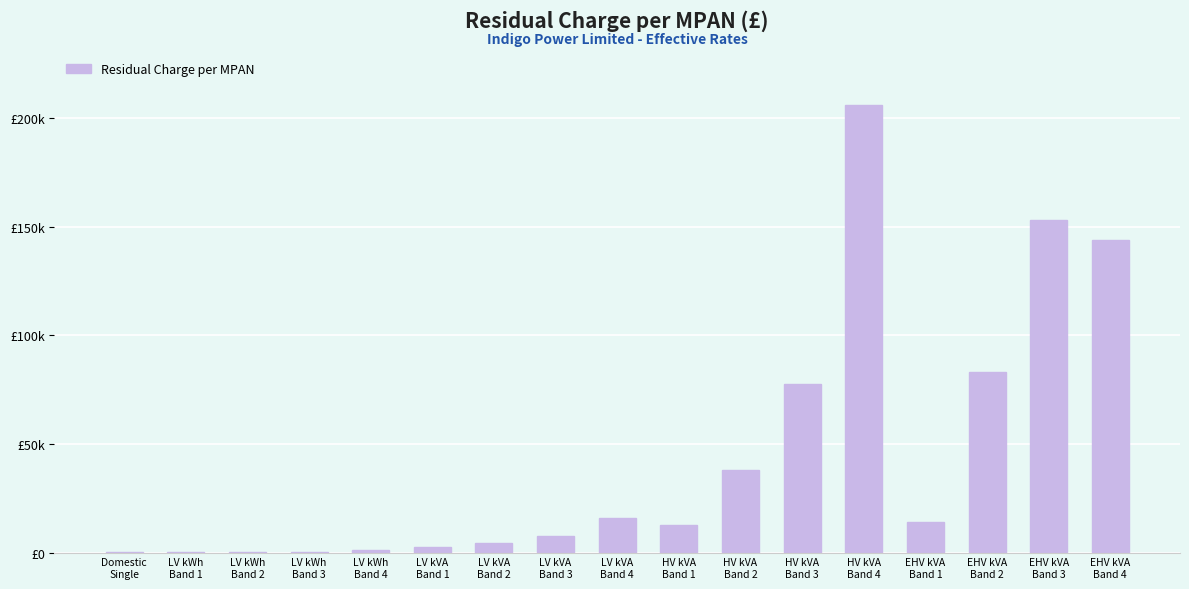

At which category does the chart reach its peak across all series?

HV kVA
Band 4